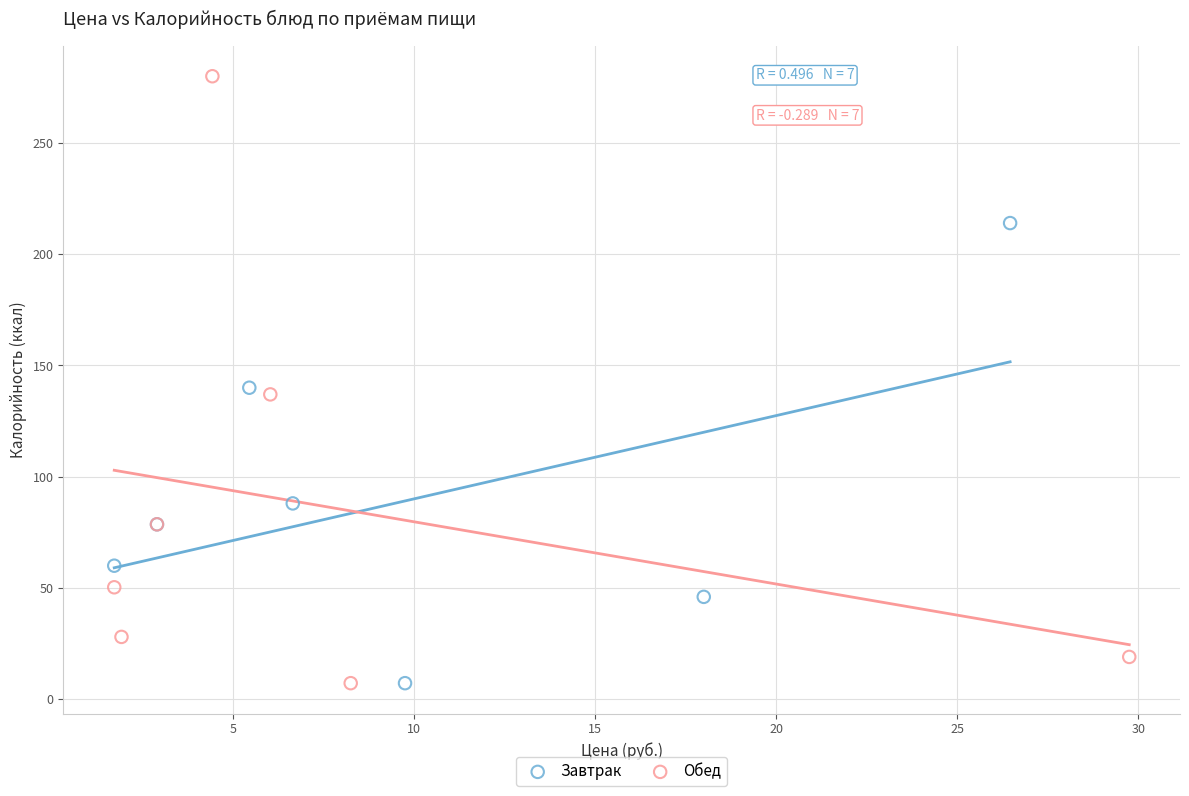

Which series reaches the maximum Y coordinate?

Обед